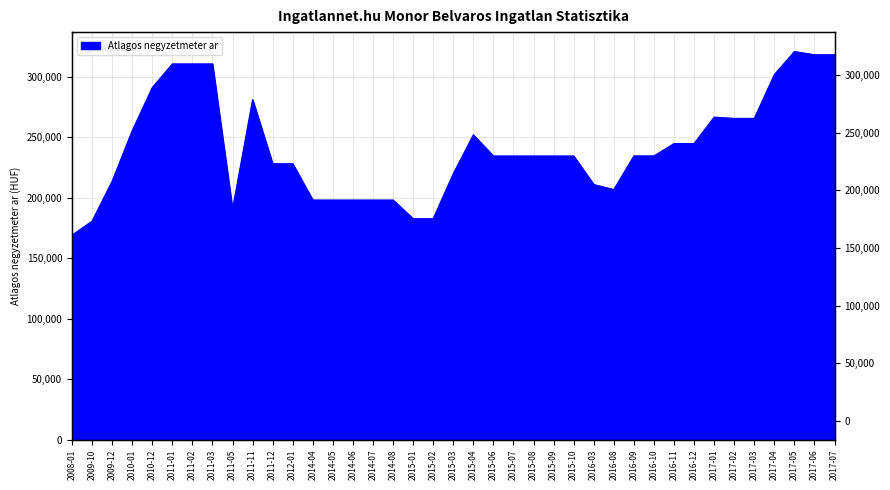

What is the sum of all values?

9404270